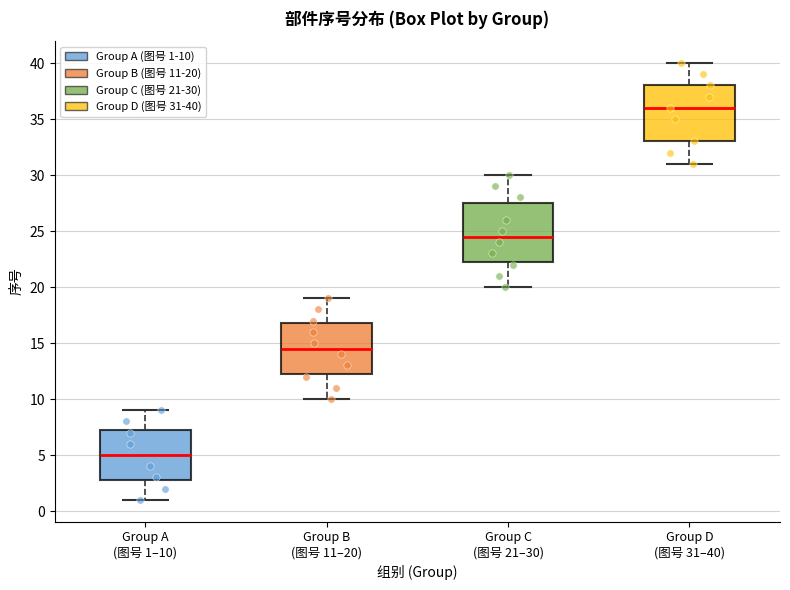

Where does the median line of the box for Group C (图号 21–30) sit on the y-axis? The values are not printed on the chart, so give them approximately, as read against the axis.

24.5